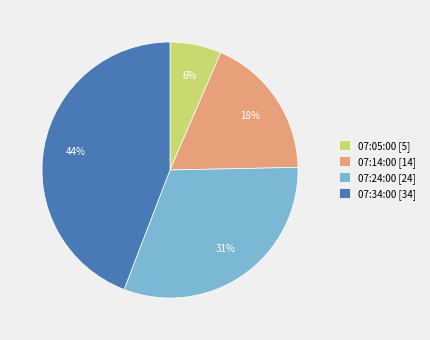

Combined, do 07:14:00 [14] and 07:34:00 [34] account for over 50%?

Yes